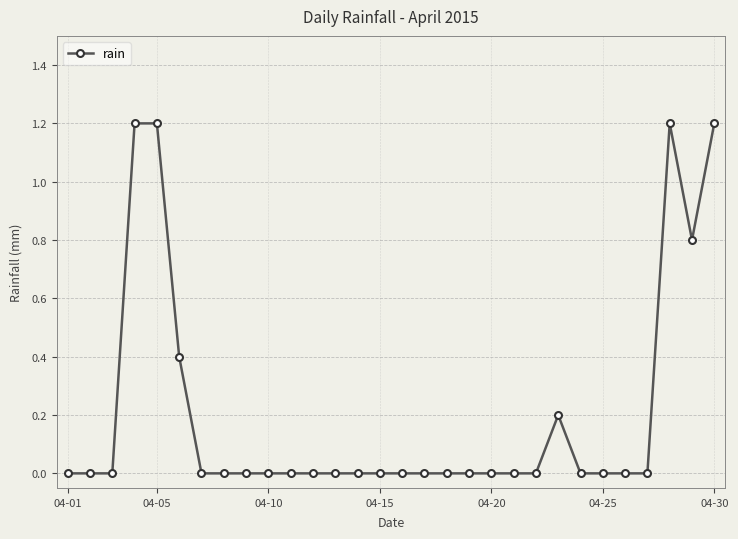

What is the maximum value shown in the chart?

1.2